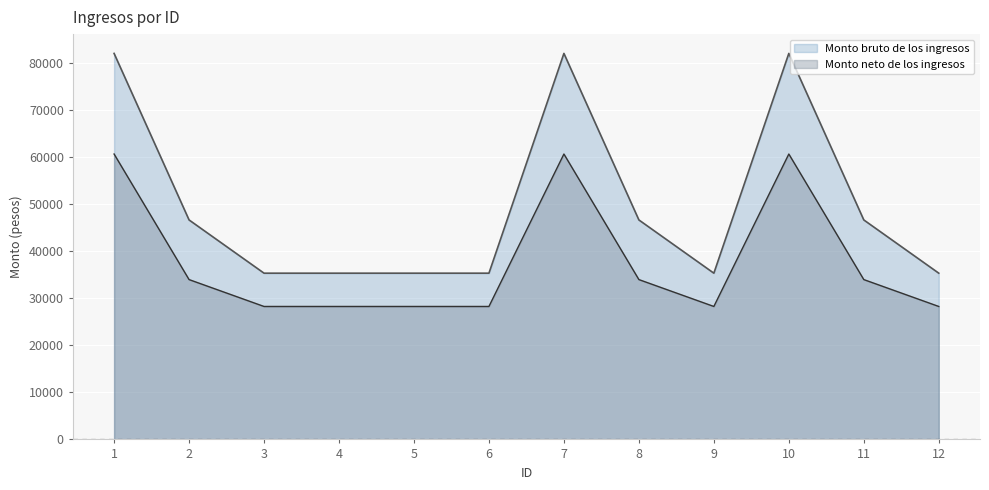

The value of Monto bruto de los ingresos at 3 is 35368.0. True or false?

True